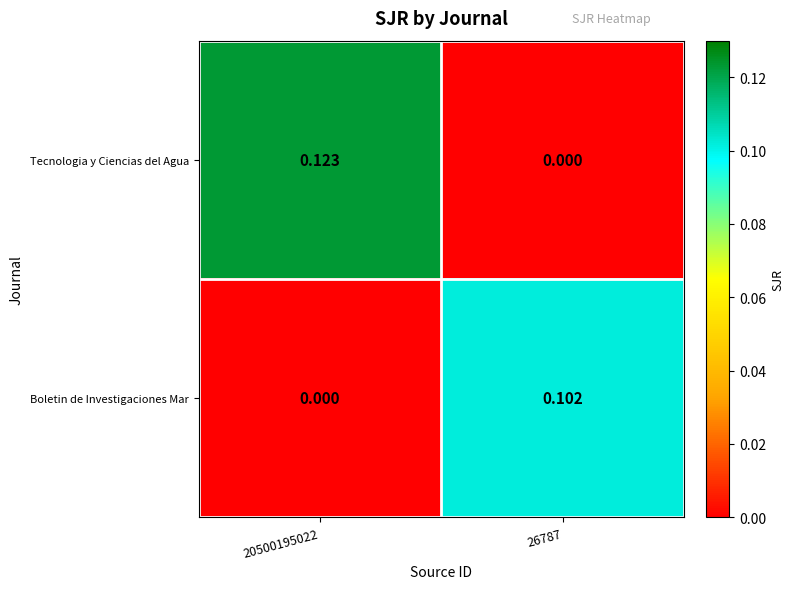

At how many categories does at least one series exceed 0?

2